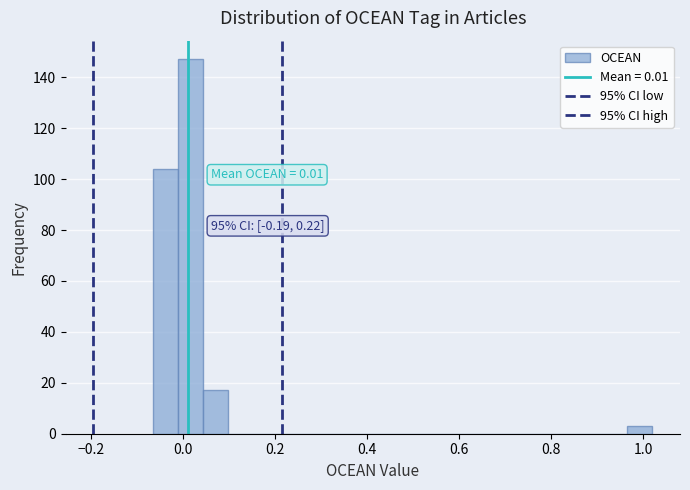

Around what value on the x-axis is the tallest bar? Give the approximate position of its centre, as read against the axis.

0.02